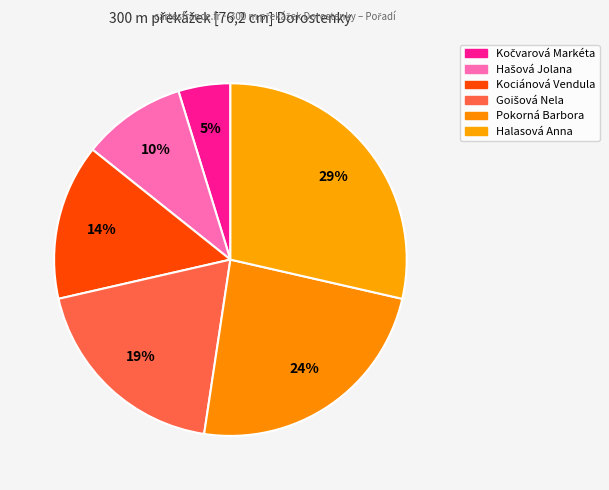

How many slices are in this pie chart?

6